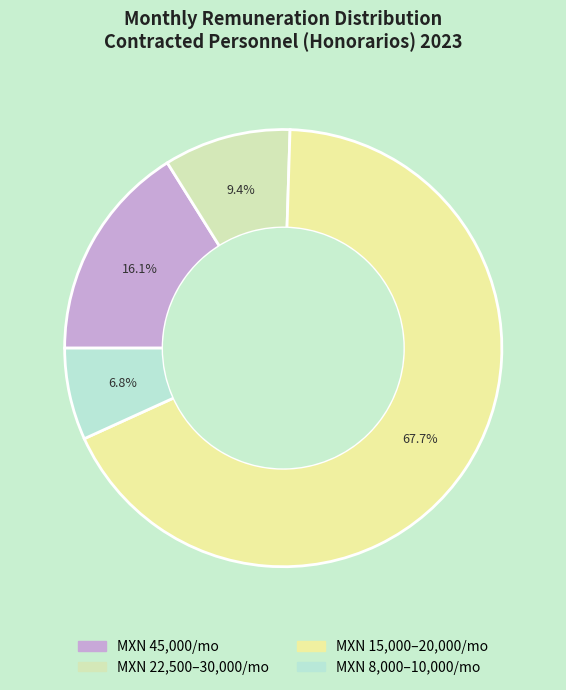

Is there any slice that represents more than half of the pie?

Yes